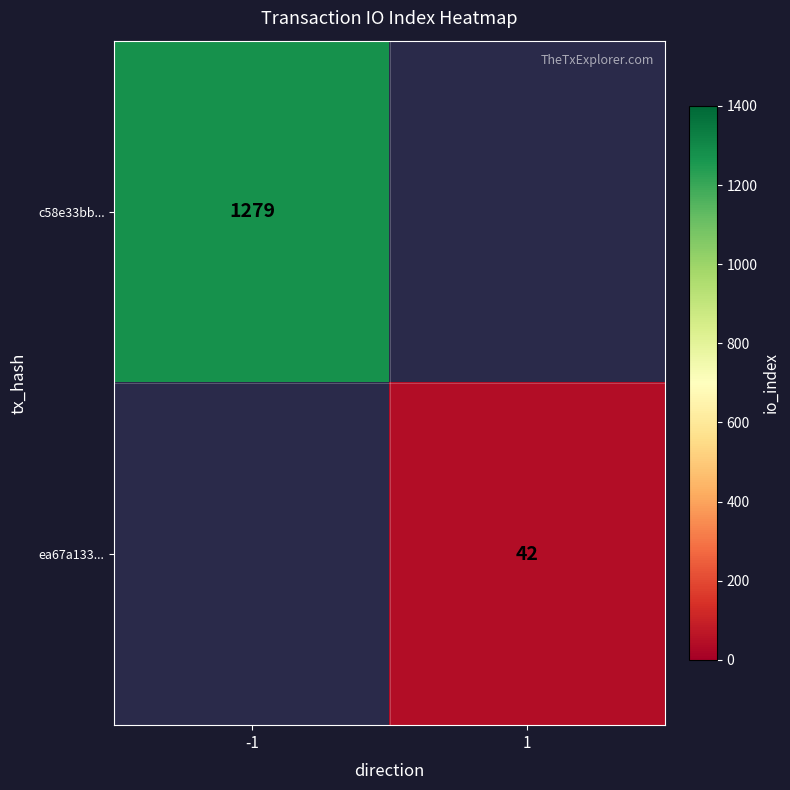

What is the maximum value shown in the chart?

1279.0